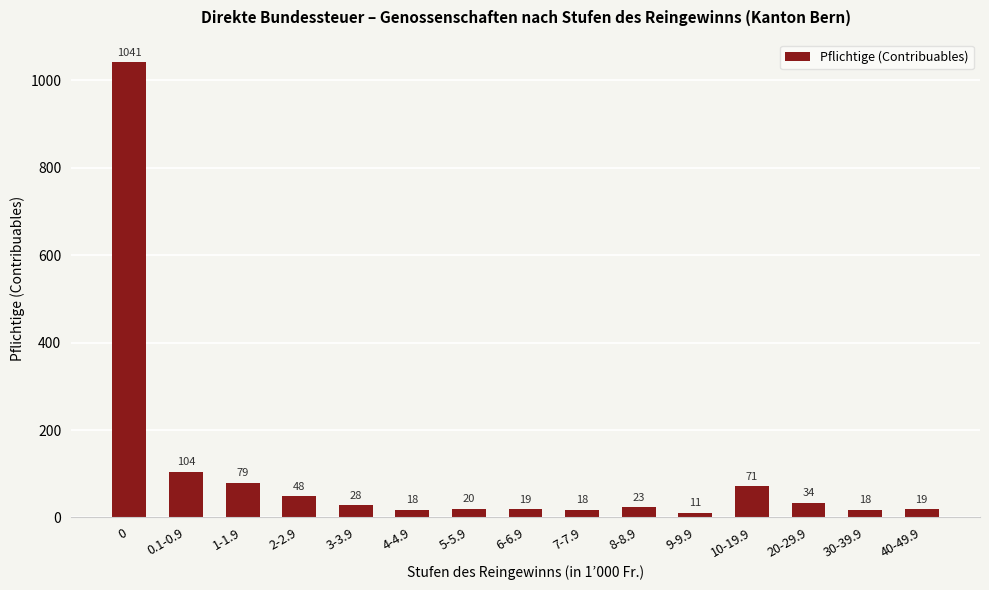

Read the value at 0.1-0.9, to the nearest 10.

100